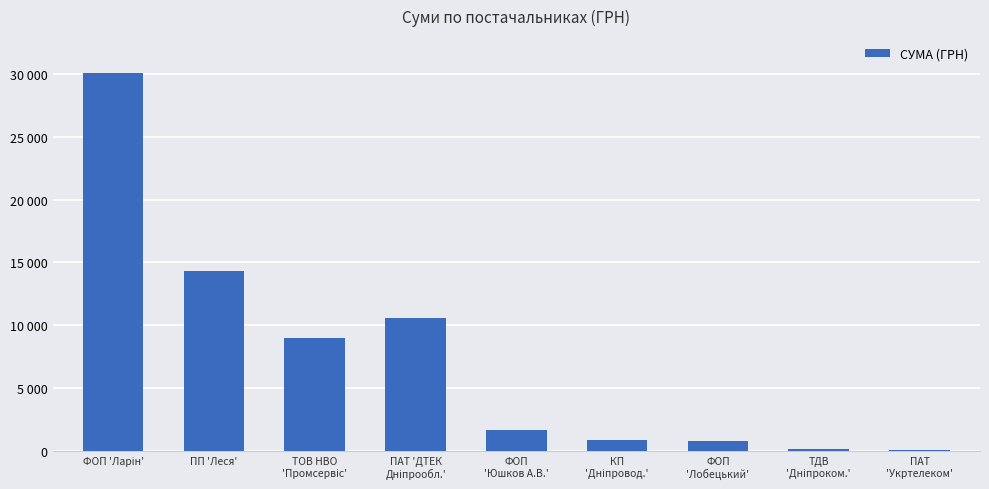

Are the bars horizontal?

No